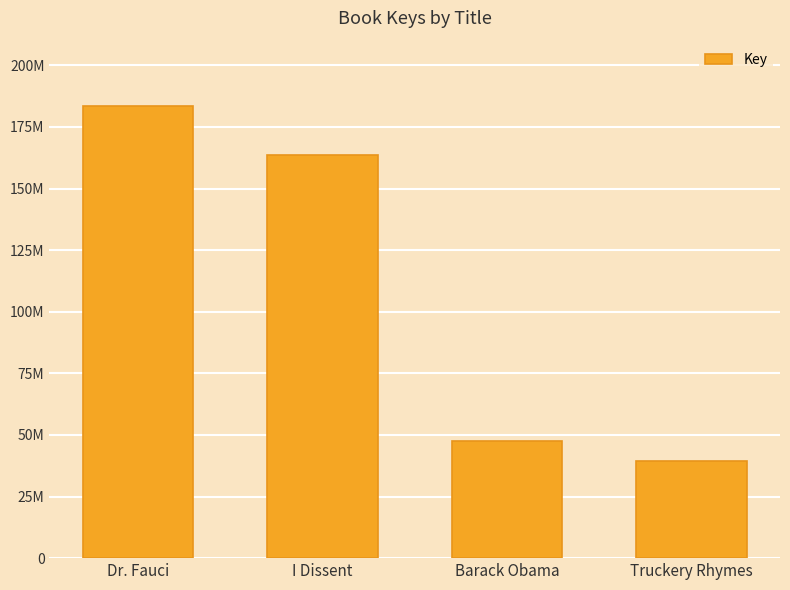

List the labels in order of value, smallest first.

Truckery Rhymes, Barack Obama, I Dissent, Dr. Fauci